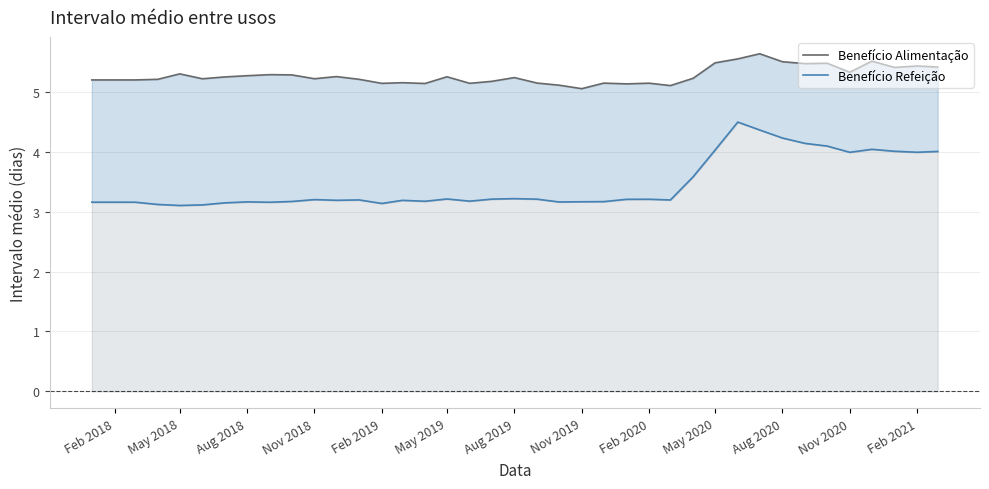

True or false: Benefício Alimentação and Benefício Refeição cross at least once.

False